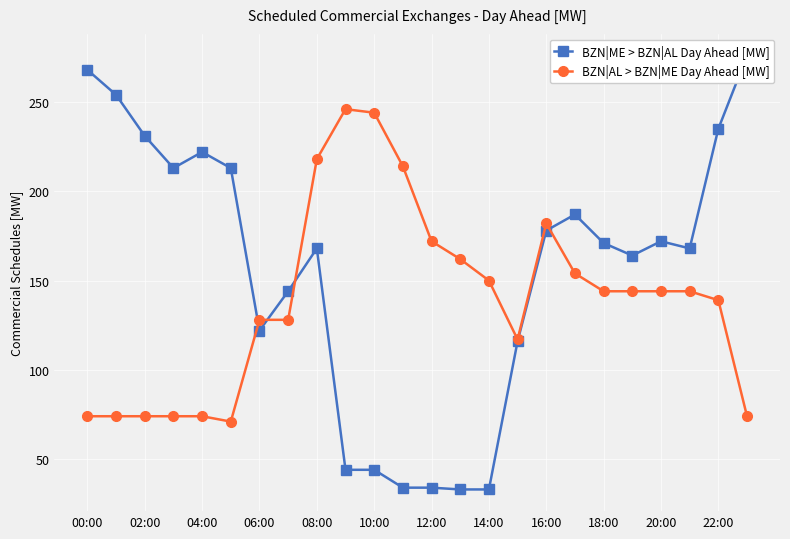

The value of BZN|AL > BZN|ME Day Ahead [MW] at 08:00 is 218. True or false?

True